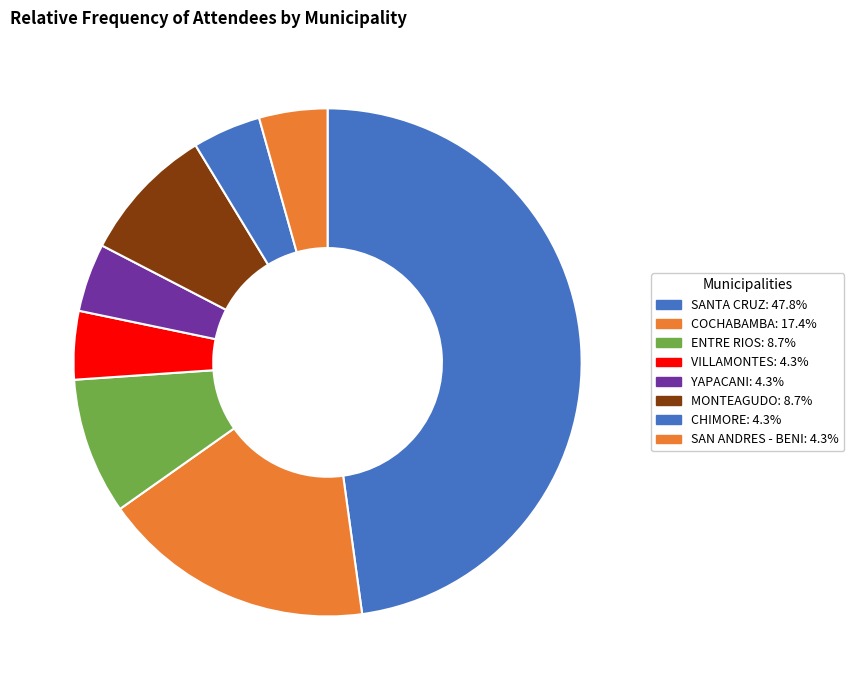

What percentage is NOT represented by YAPACANI?

95.7%